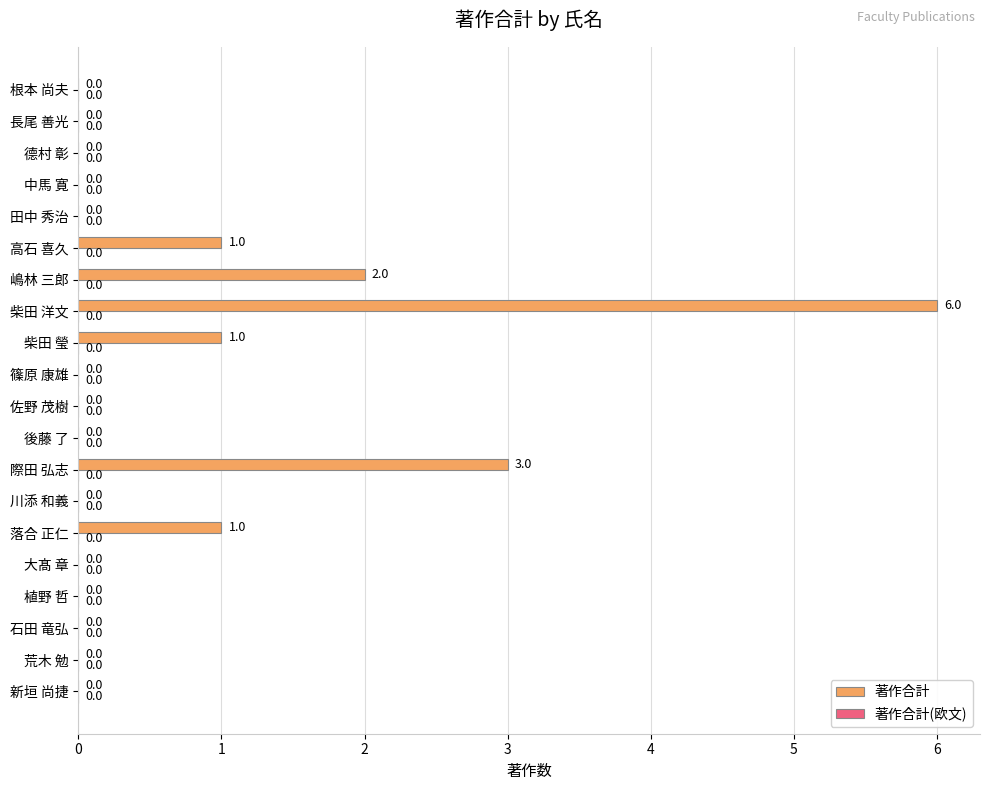

Reading bottom to top, list all the values displayed in this chart.

新垣 尚捷=0	荒木 勉=0	石田 竜弘=0	植野 哲=0	大髙 章=0	落合 正仁=1	川添 和義=0	際田 弘志=3	後藤 了=0	佐野 茂樹=0	篠原 康雄=0	柴田 瑩=1	柴田 洋文=6	嶋林 三郎=2	高石 喜久=1	田中 秀治=0	中馬 寛=0	德村 彰=0	長尾 善光=0	根本 尚夫=0